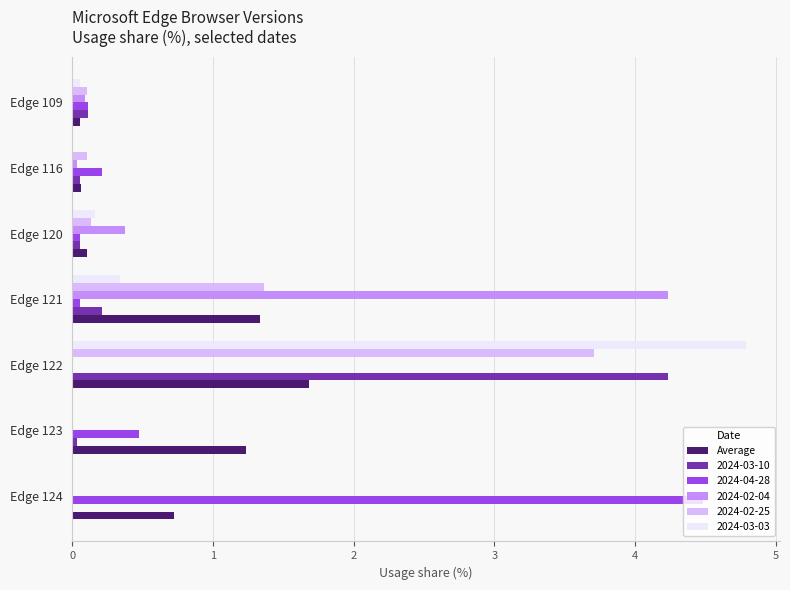

What is the sum of all 2024-03-03 values?

5.3